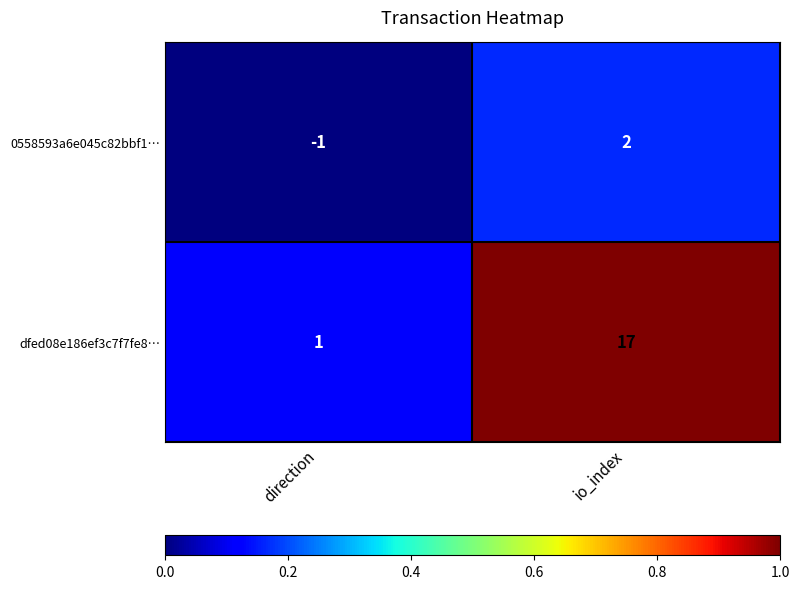

Reading left to right, what are all the values shown in this chart?

0558593a6e045c82bbf1…: direction=-1	io_index=2
dfed08e186ef3c7f7fe8…: direction=1	io_index=17